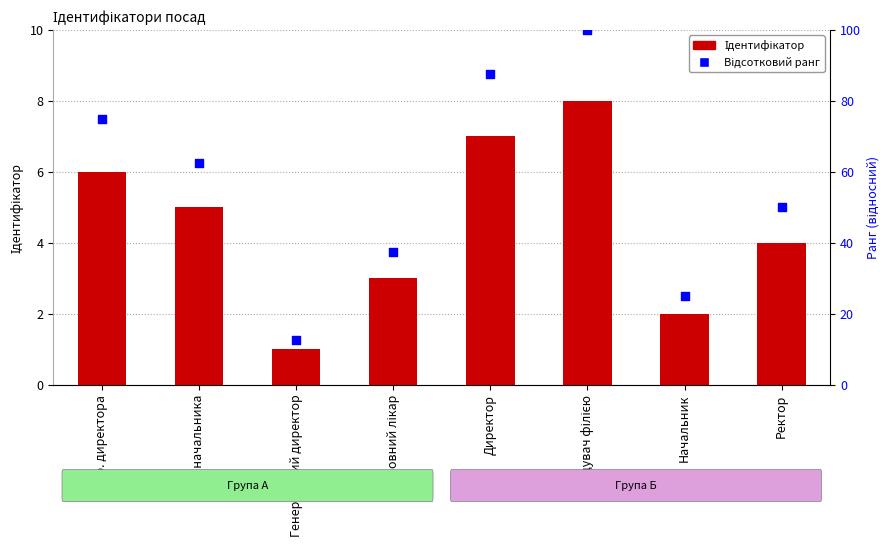

Which series contains the highest Y value?

Відсотковий ранг